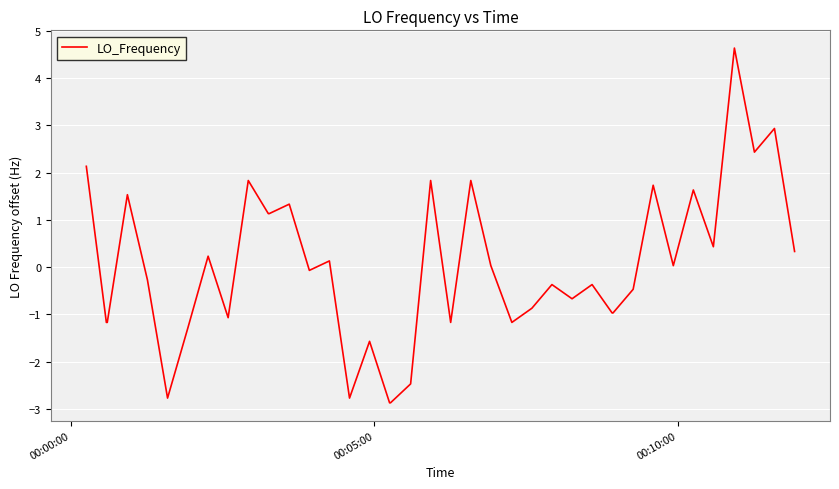

What is the smallest value displayed?

-2.9